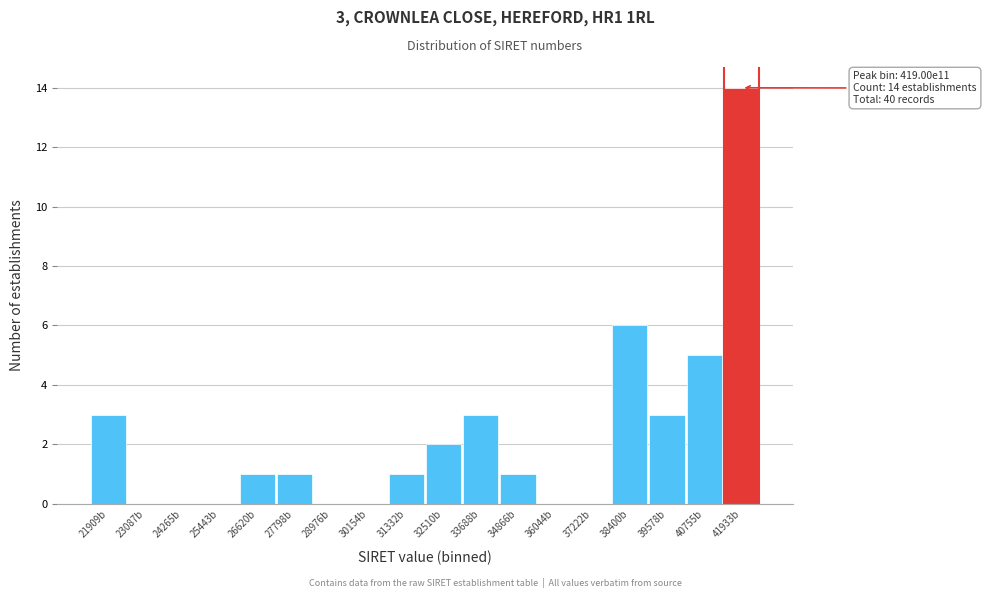

Reading left to right, extract all data points from this chart.

21909b=3	23087b=0	24265b=0	25443b=0	26620b=1	27798b=1	28976b=0	30154b=0	31332b=1	32510b=2	33688b=3	34866b=1	36044b=0	37222b=0	38400b=6	39578b=3	40755b=5	41933b=14